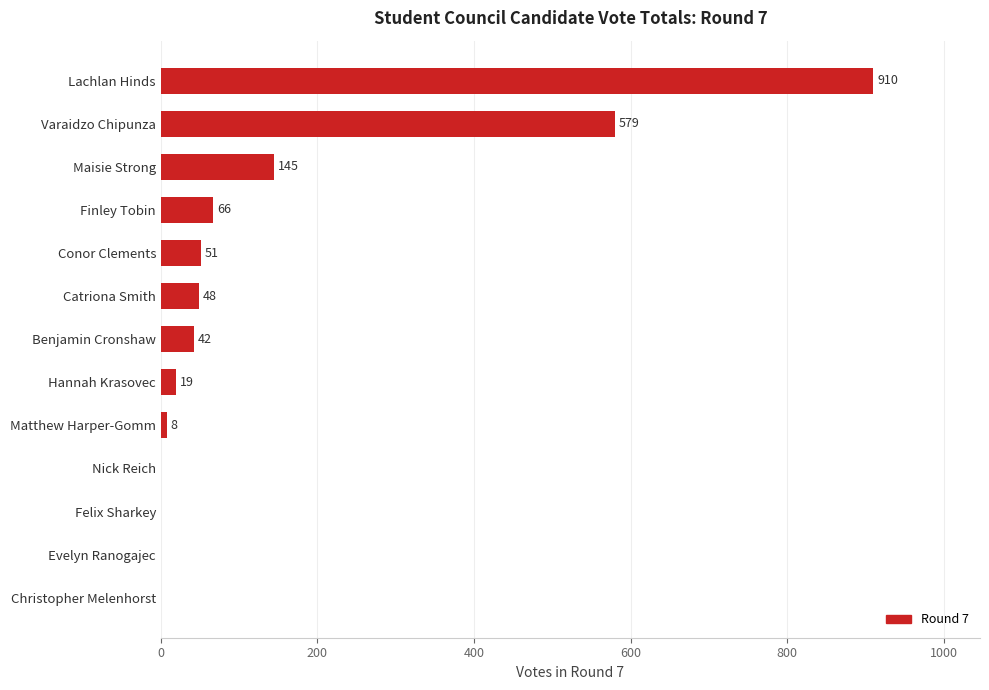

How many values are above zero?

9